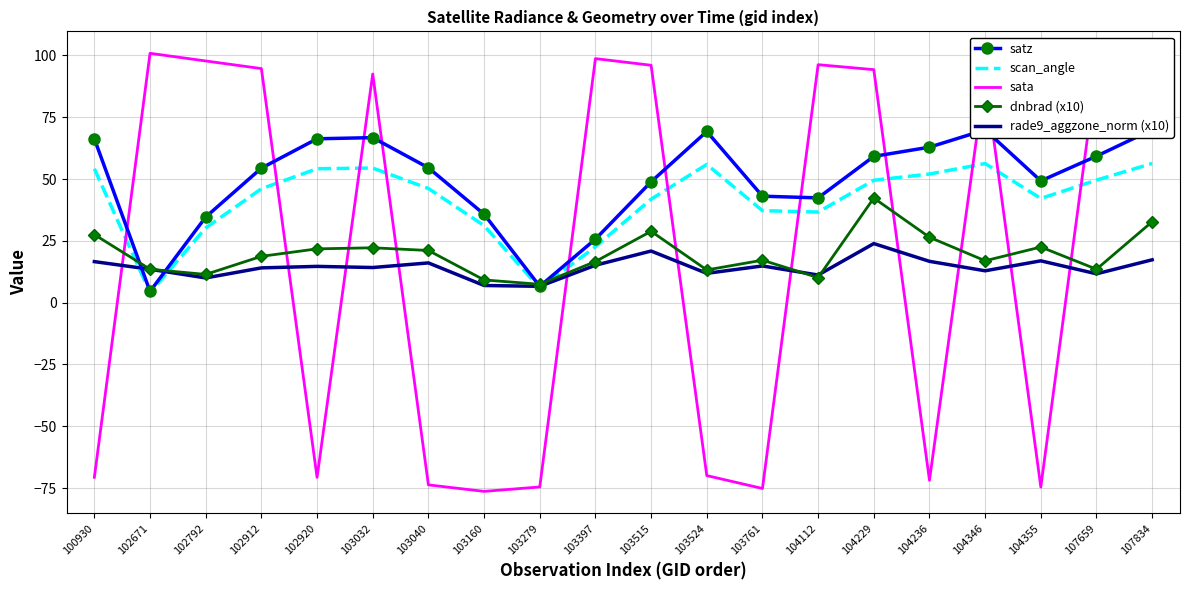

How many lines are shown in the chart?

5